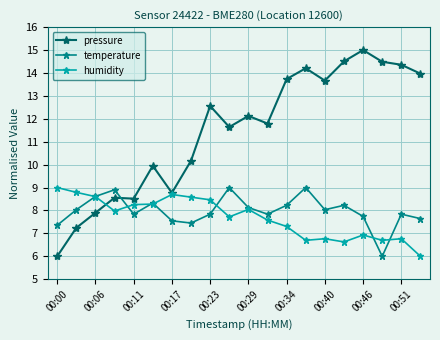

What is the sum of all temperature values?

159.6